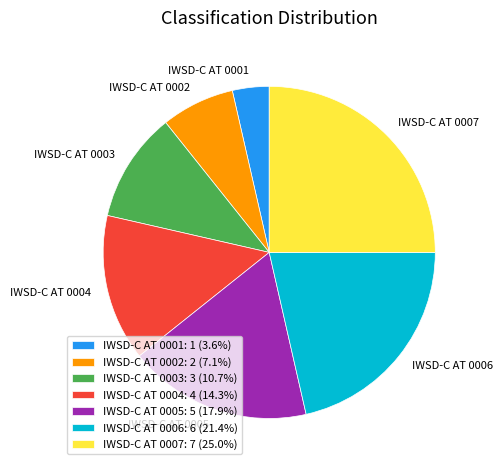

Does IWSD-C AT 0001 represent more than half of the total?

No